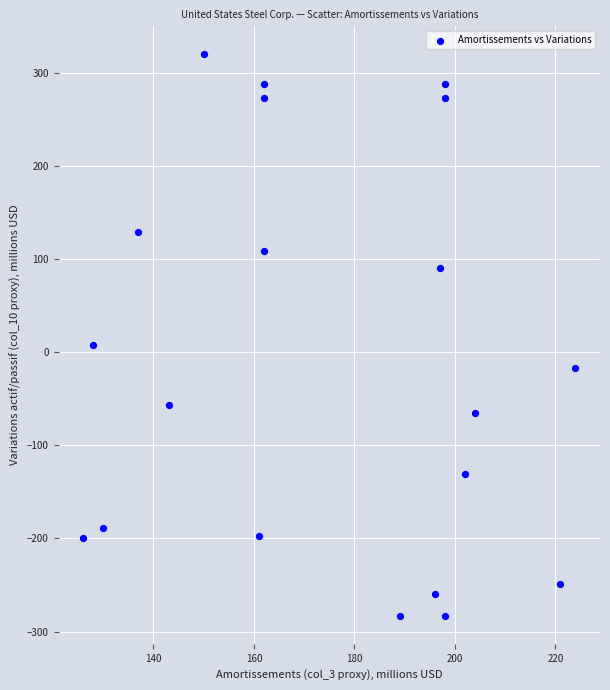

What is the range of X values (max minus min)?

98